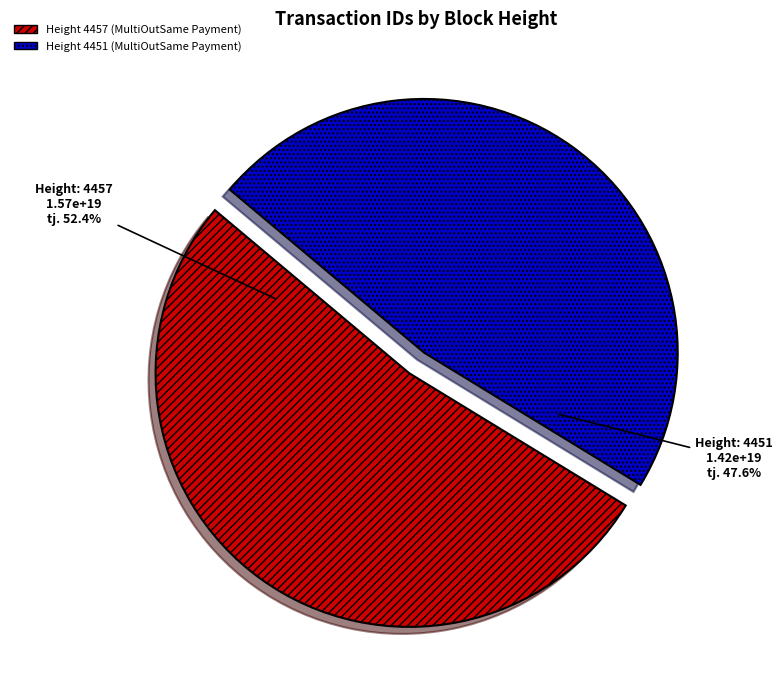

Is there a majority slice in this chart?

Yes